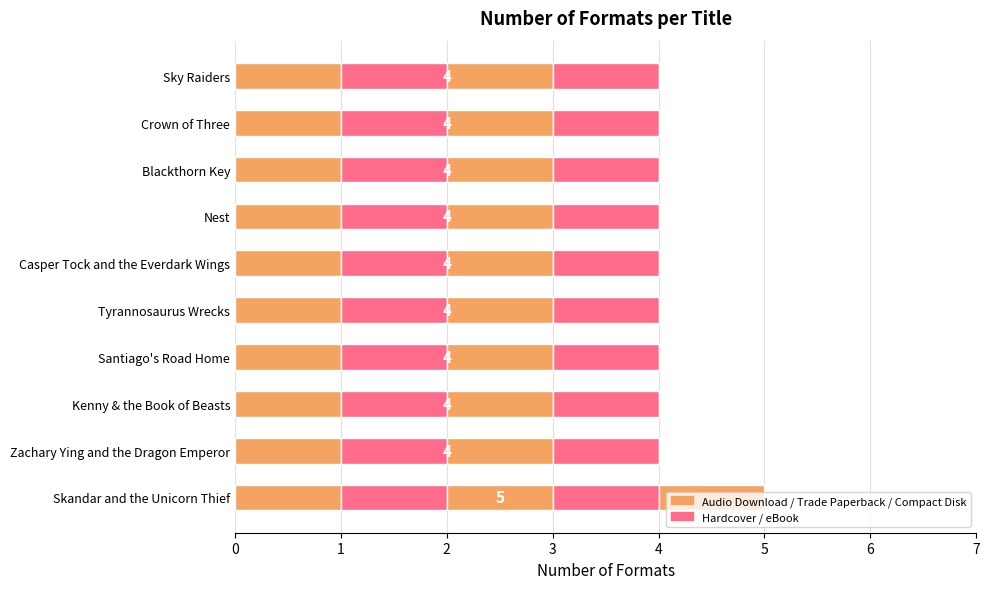

How many data points does each series have?

10